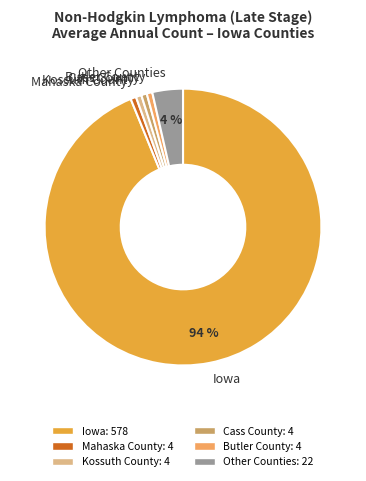

The Cass County slice represents 1% of the pie. True or false?

True